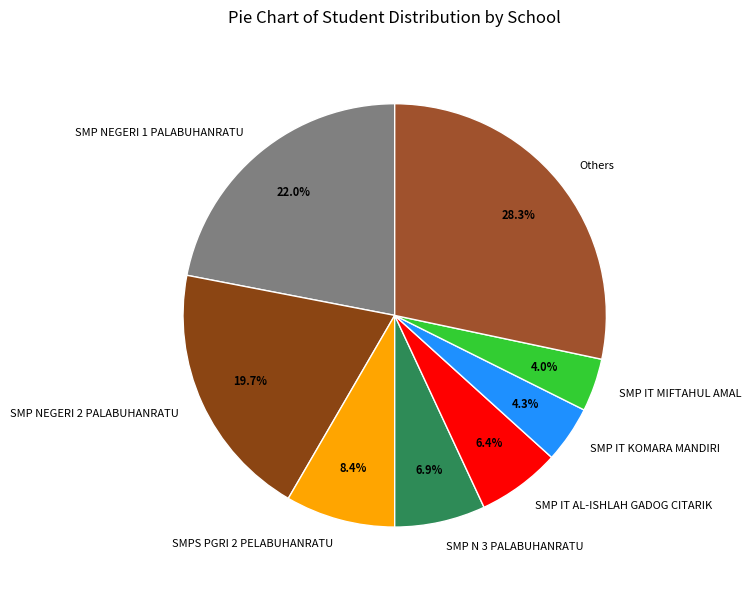

Do SMPS PGRI 2 PELABUHANRATU and SMP IT KOMARA MANDIRI together represent more than half of the pie?

No